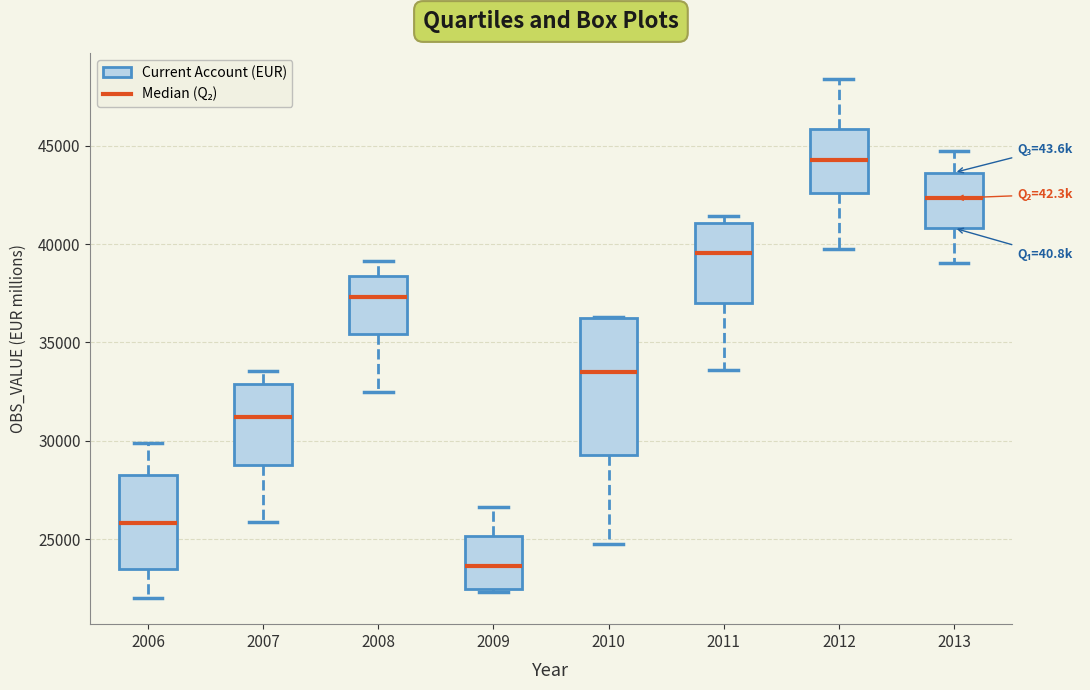

Where does the upper whisker of the box at x = 2012 end on the y-axis? The values are not printed on the chart, so give them approximately, as read against the axis.

48500